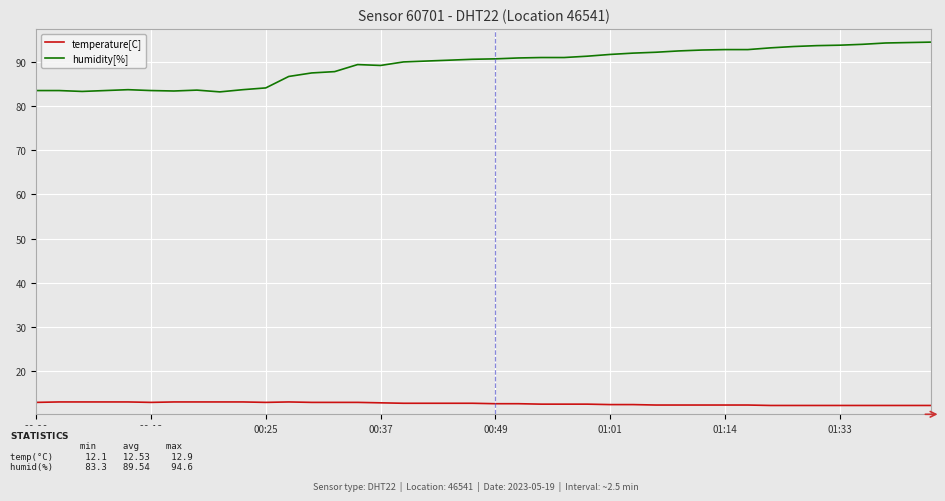

What is the difference between the maximum and minimum values in the humidity[%] series?

11.3